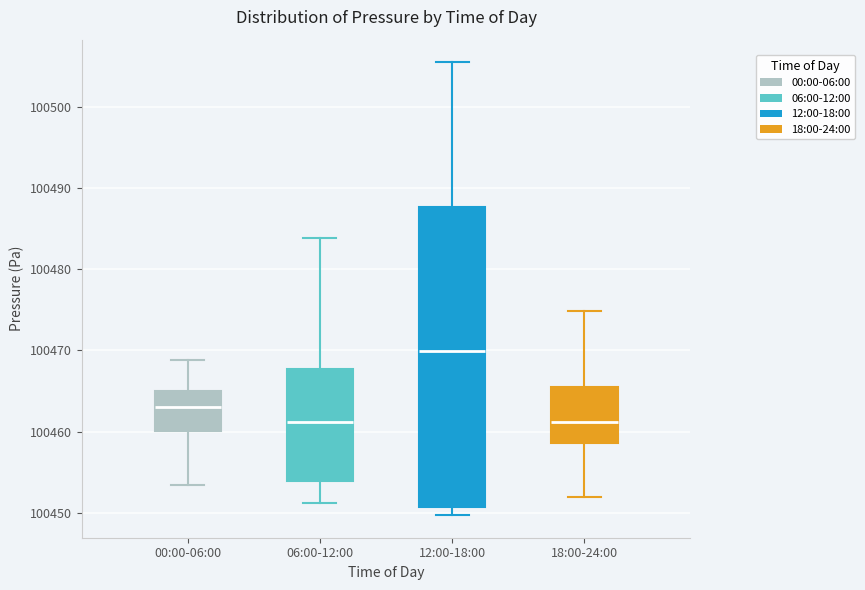

Which box has the highest median line?

12:00-18:00